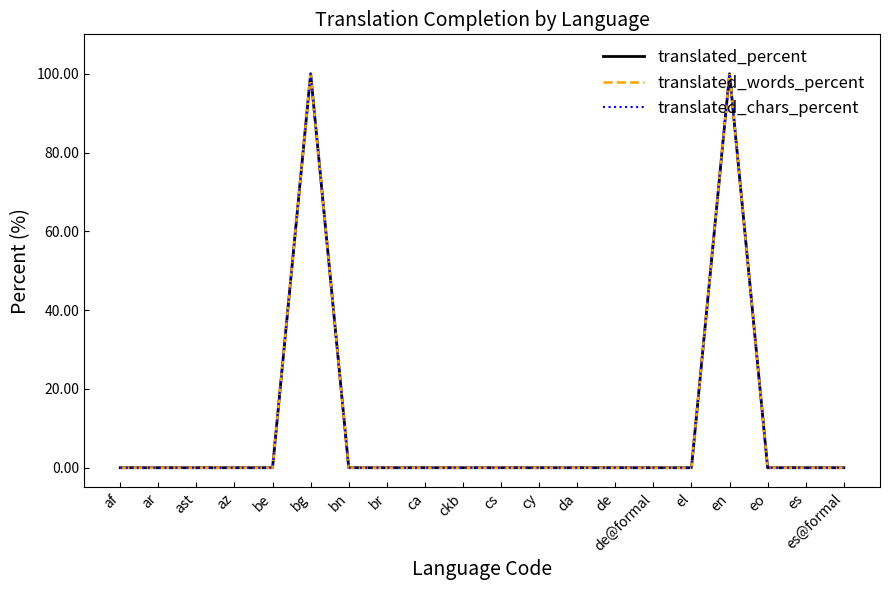

What is the average value of the translated_words_percent series?

10